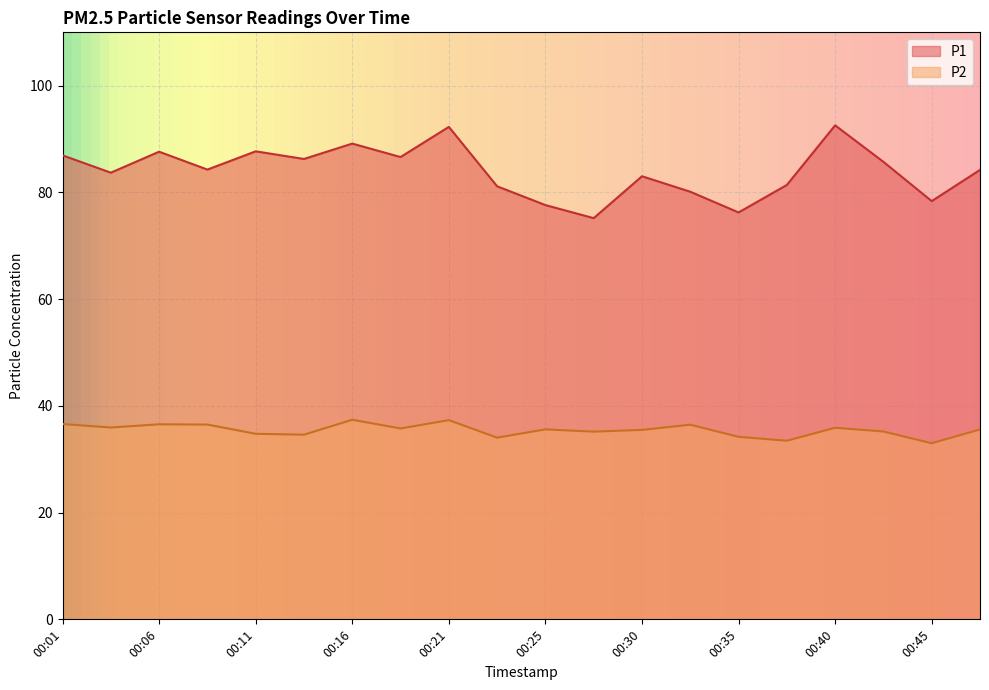

What is the spread (max minus min) of values at 00:18?

50.9